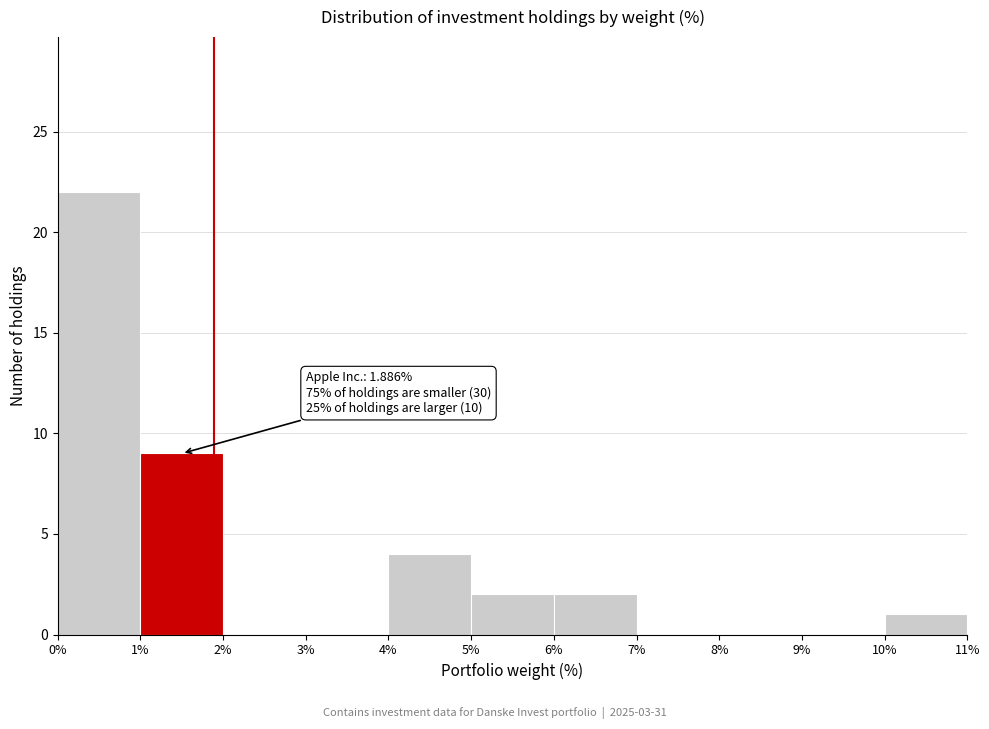

Which range on the x-axis has the tallest bar?

0% to 1%